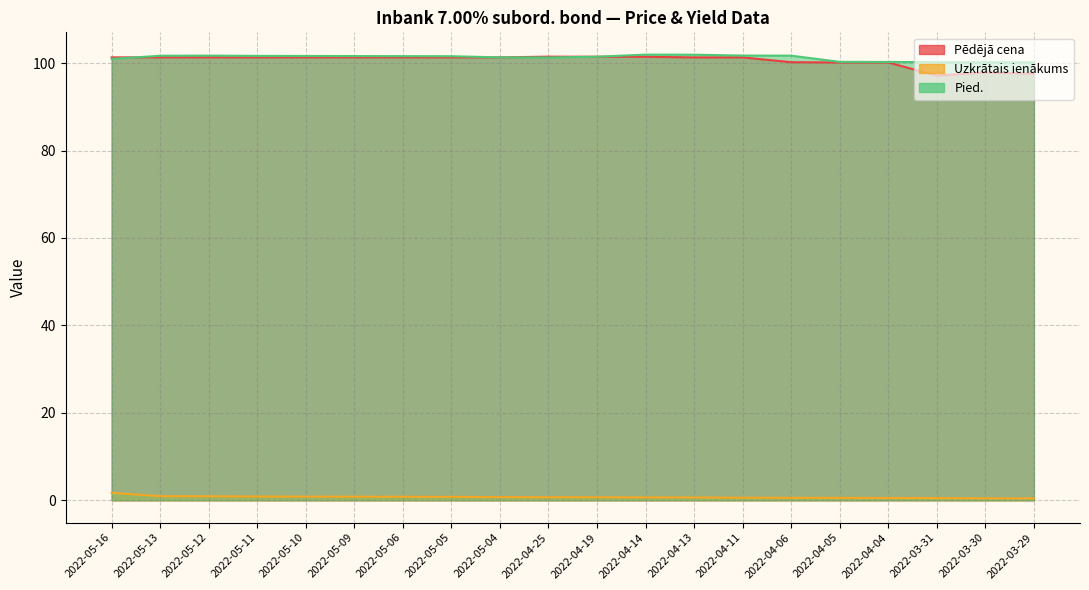

At which label is Uzkrātais ienākums closest to 1?

2022-05-13